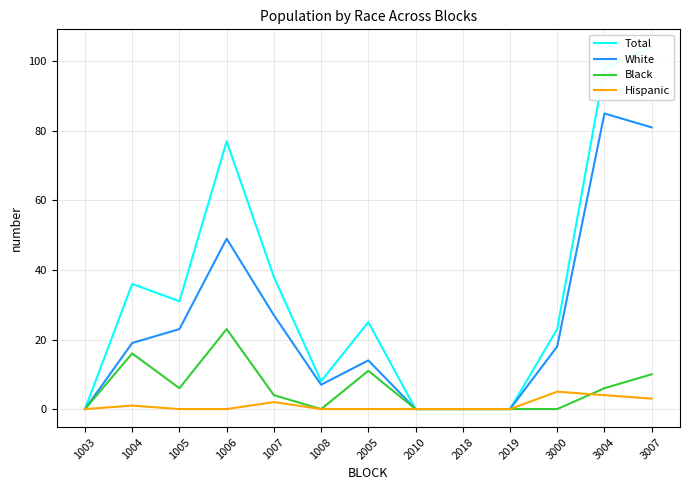

How many distinct data groups are displayed?

4